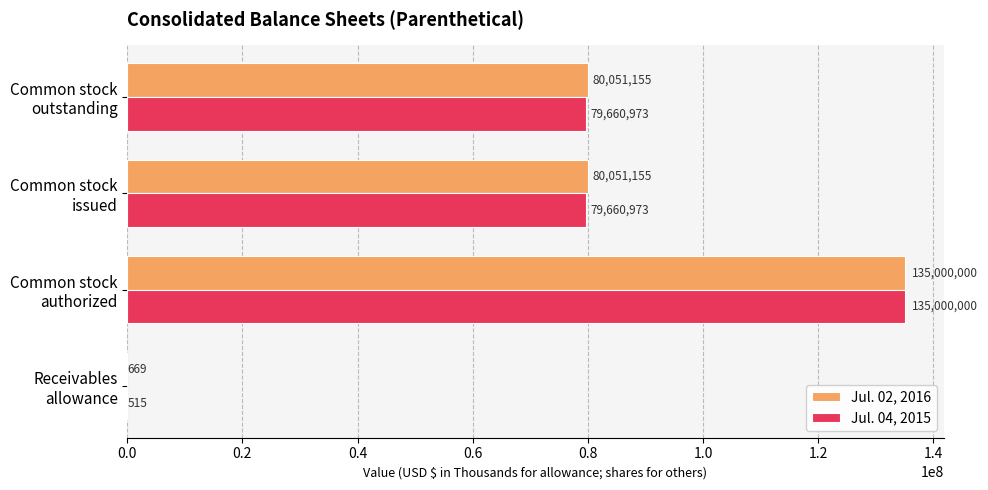

How many Jul. 02, 2016 values are between 80051155 and 135000000?

3